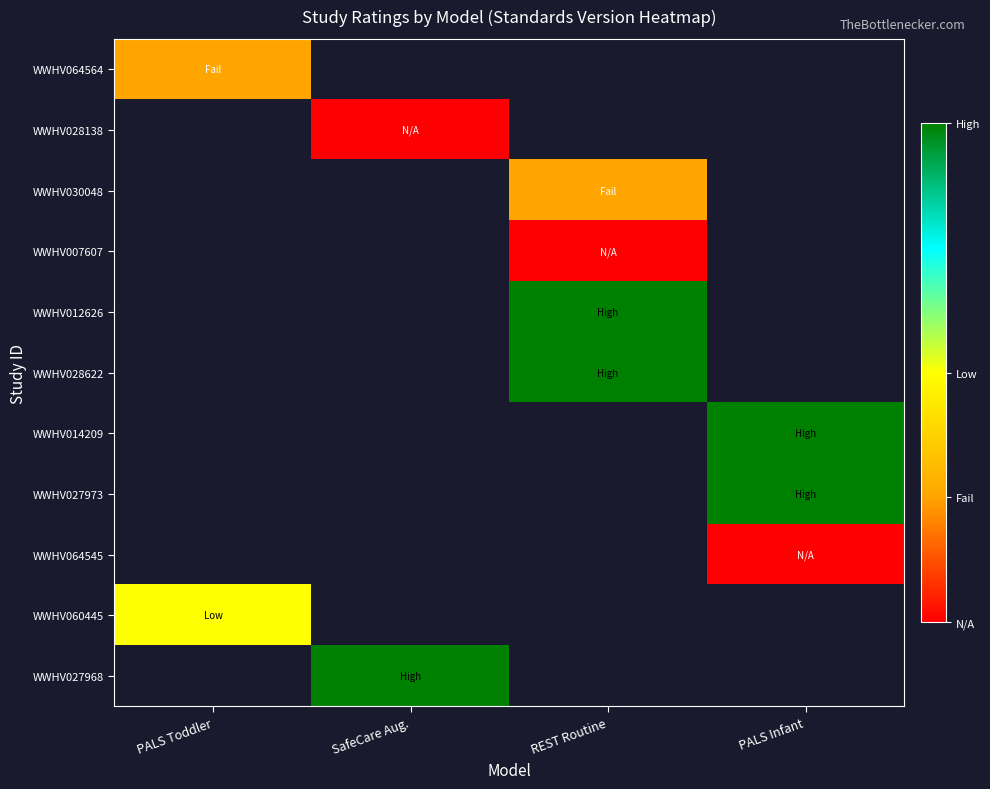

Count the number of categories in the chart.

4